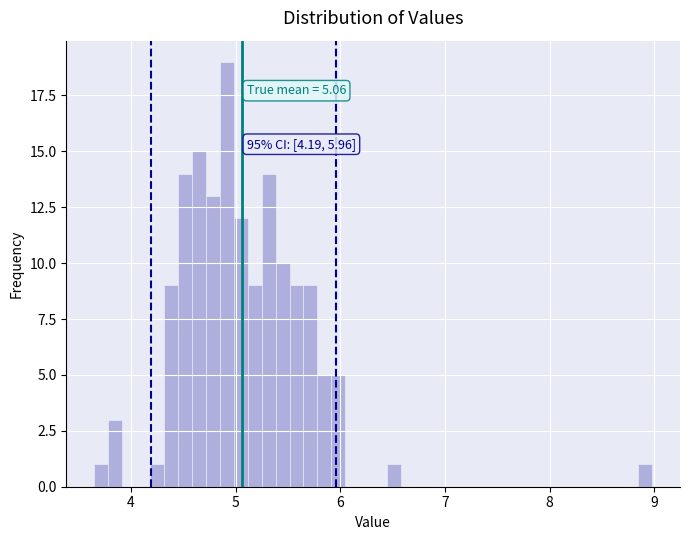

Read against the x-axis, roughly where is the centre of the tallest bar?

4.9